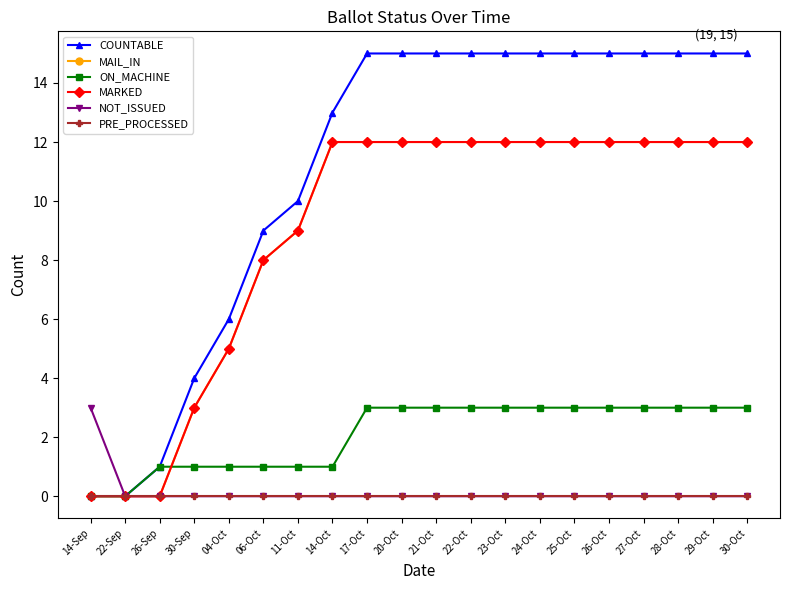

Is this an area chart (filled region under the line)?

No